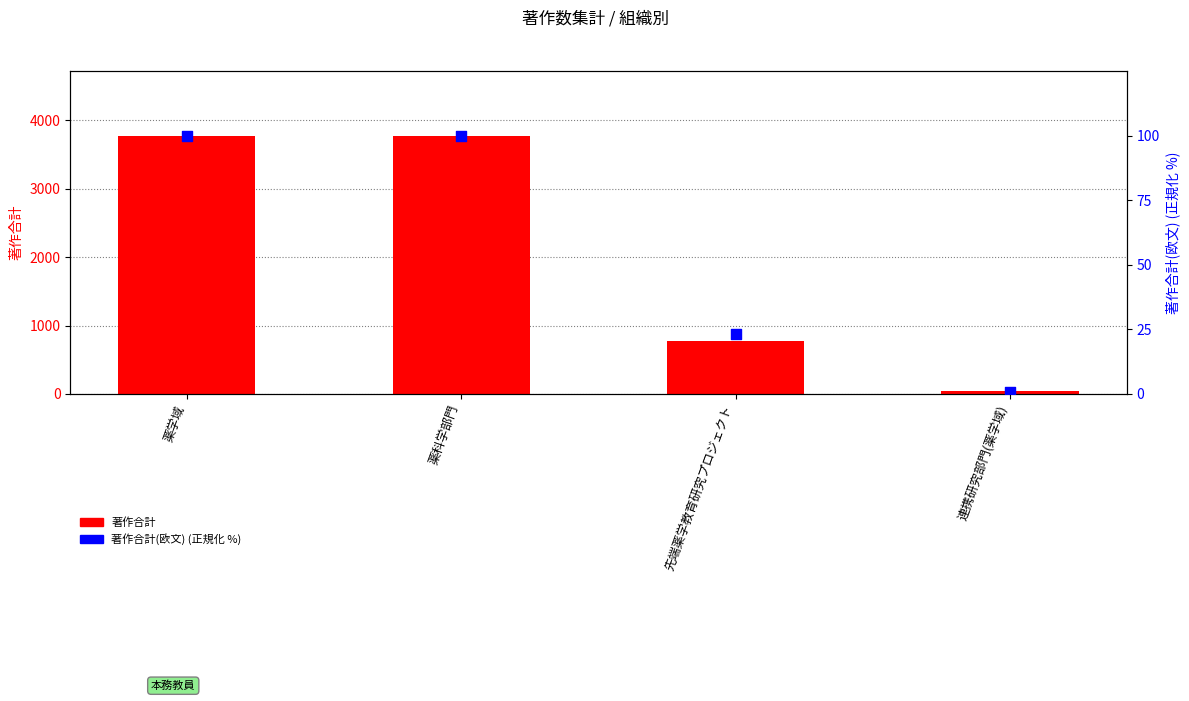

At which category is the sum across all series the highest?

薬学域